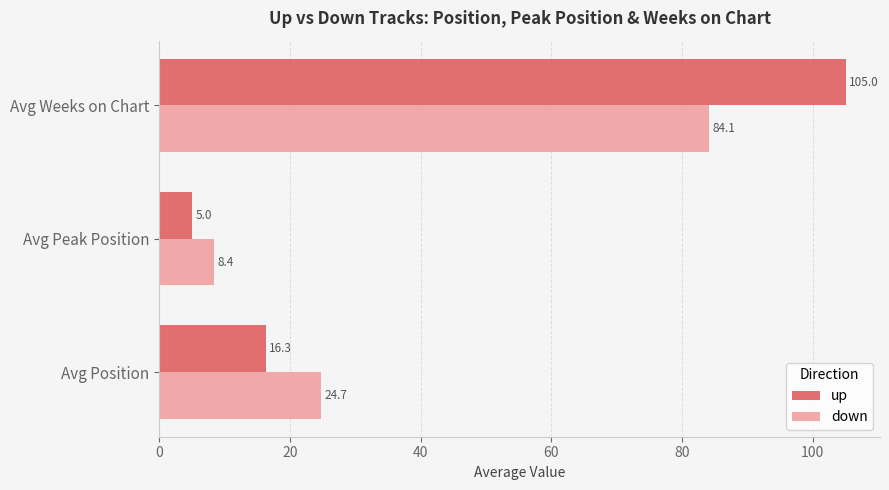

Is the value of down at Avg Position greater than the value of up at Avg Peak Position?

Yes